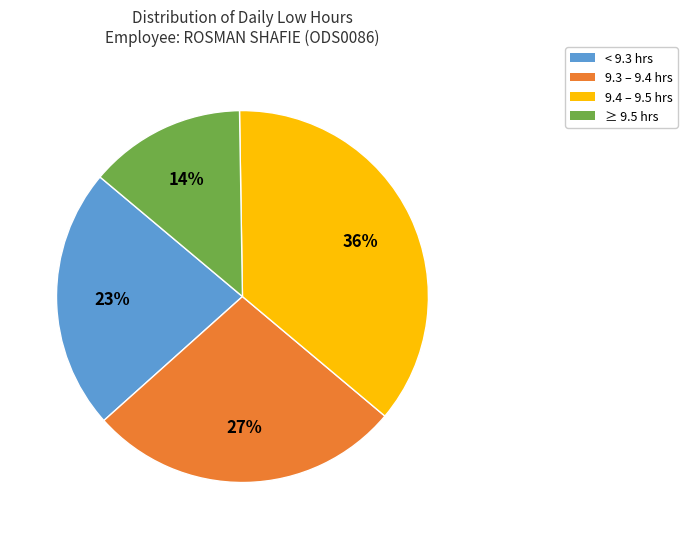

Is there a majority slice in this chart?

No